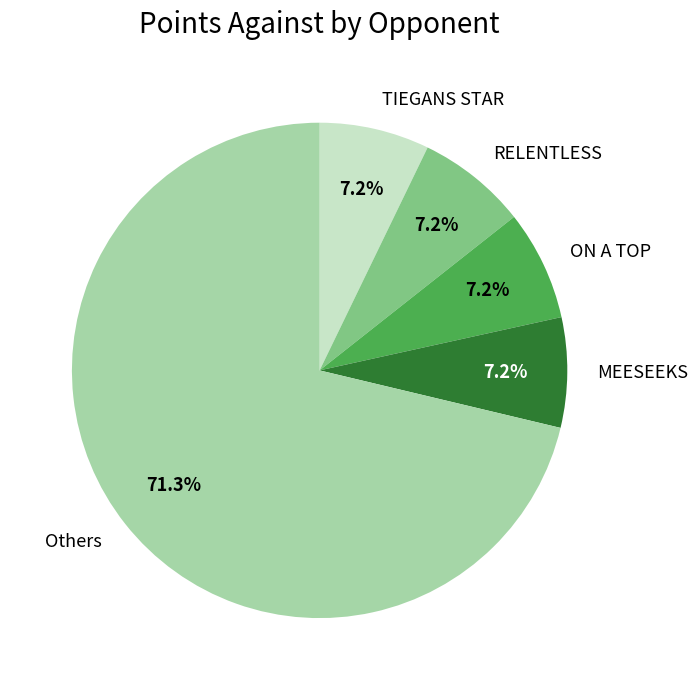

Is it true that TIEGANS STAR is 16% of the pie?

False